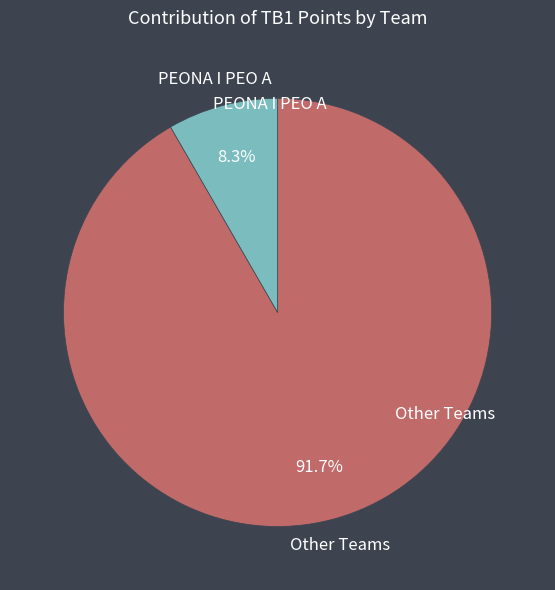

Does any single category account for the majority?

Yes